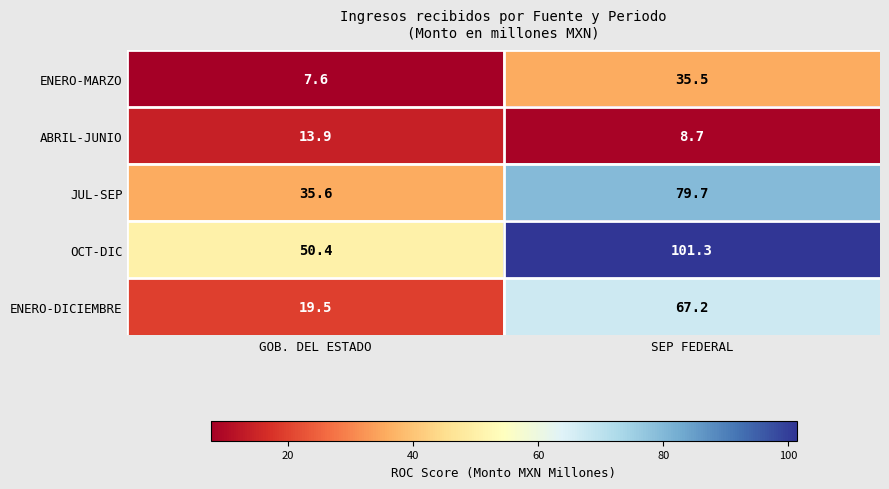

Reading left to right, what are all the values shown in this chart?

ENERO-MARZO: GOB. DEL ESTADO=7.6	SEP FEDERAL=35.5
ABRIL-JUNIO: GOB. DEL ESTADO=13.9	SEP FEDERAL=8.7
JUL-SEP: GOB. DEL ESTADO=35.6	SEP FEDERAL=79.7
OCT-DIC: GOB. DEL ESTADO=50.4	SEP FEDERAL=101.3
ENERO-DICIEMBRE: GOB. DEL ESTADO=19.5	SEP FEDERAL=67.2